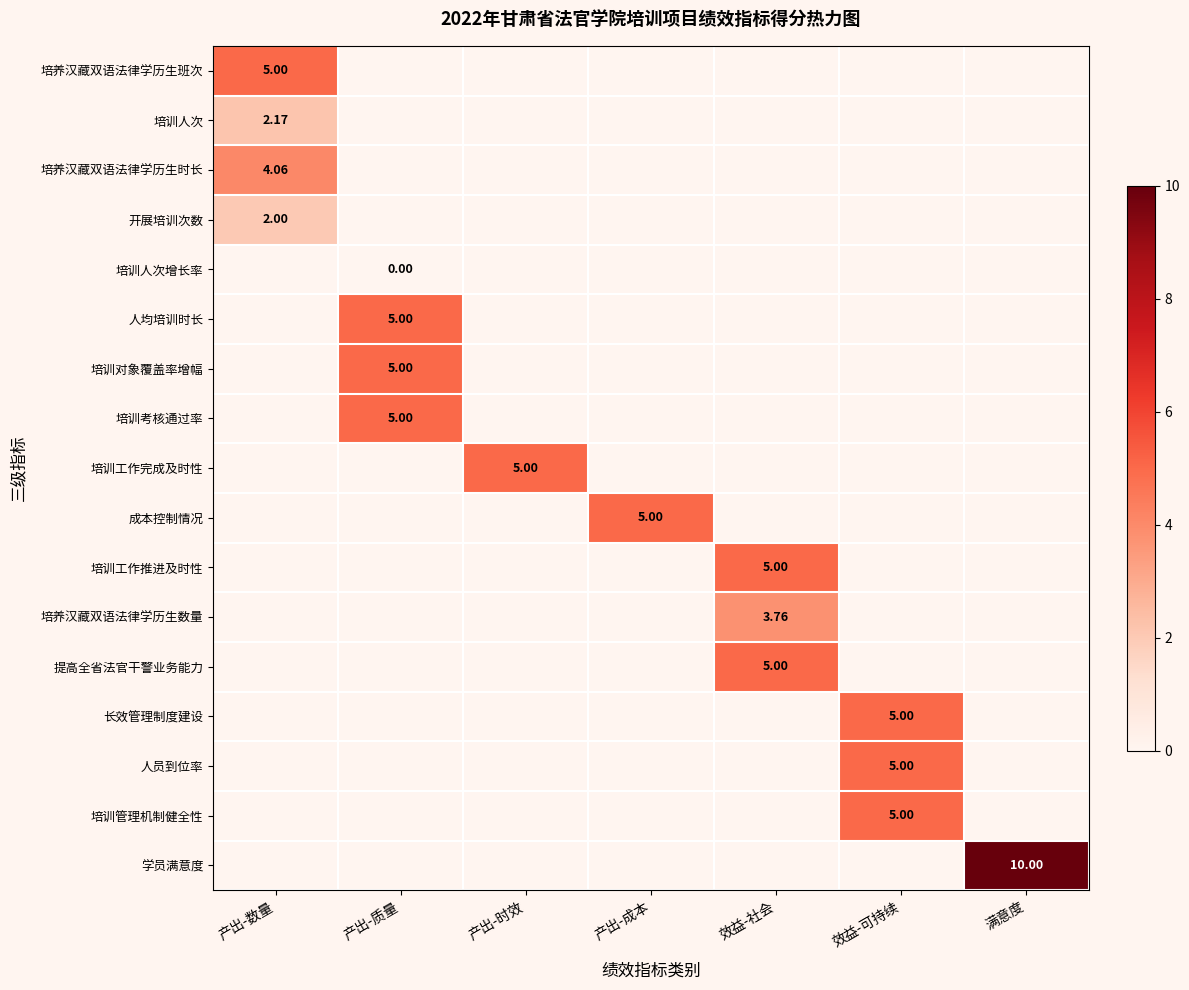

List the labels in order of 培训工作完成及时性 value, smallest first.

产出-数量, 产出-质量, 产出-时效, 产出-成本, 效益-社会, 效益-可持续, 满意度